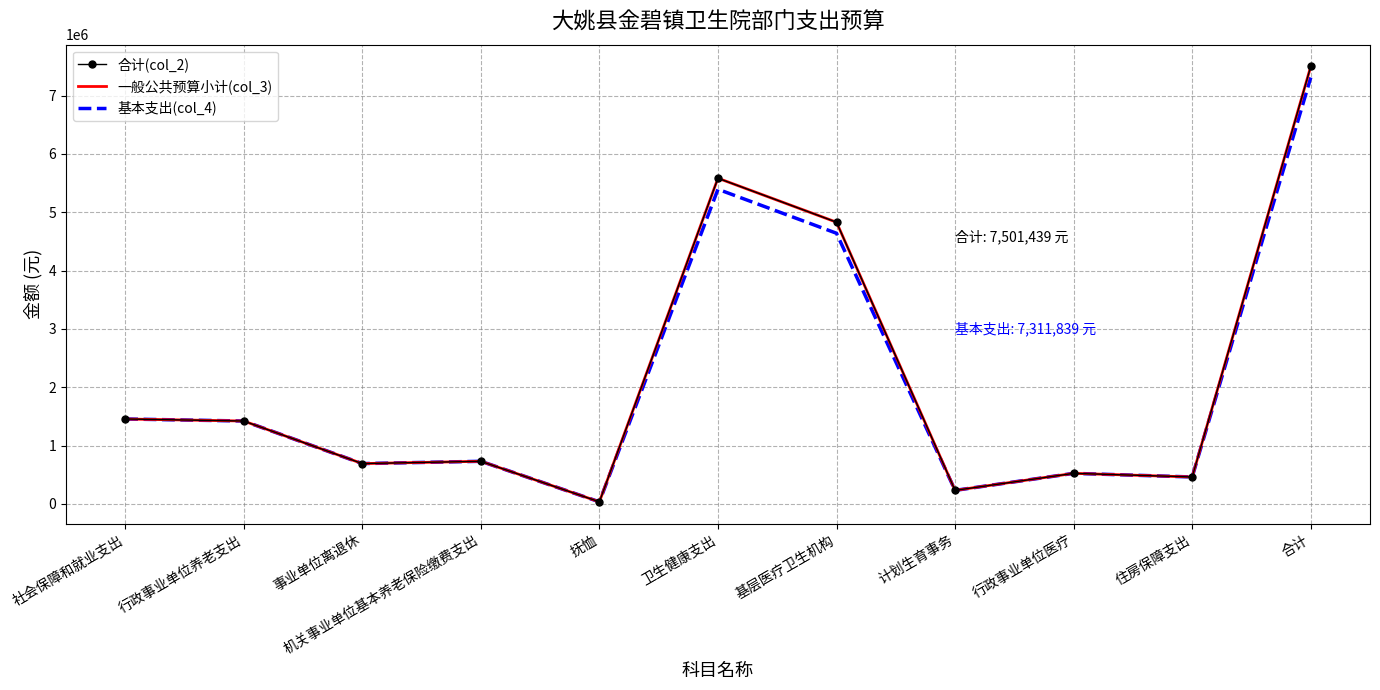

What is the smallest value displayed?

34896